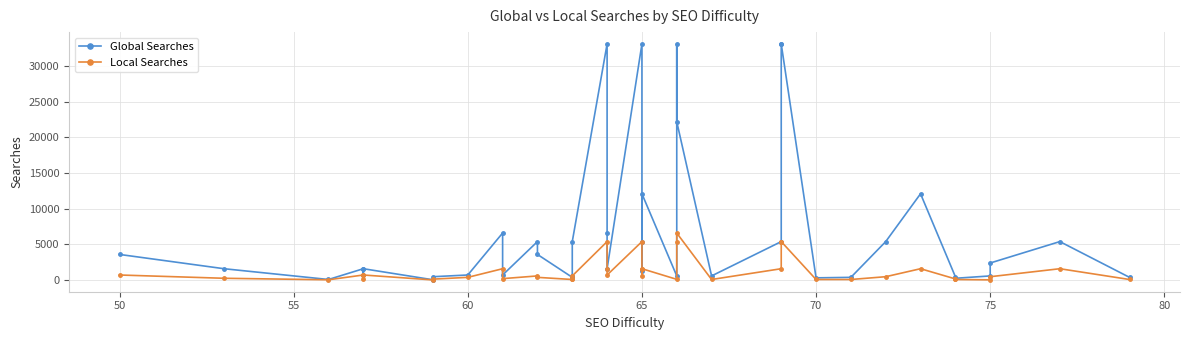

What is the difference between the maximum and second lowest values in the Global Searches series?

33010